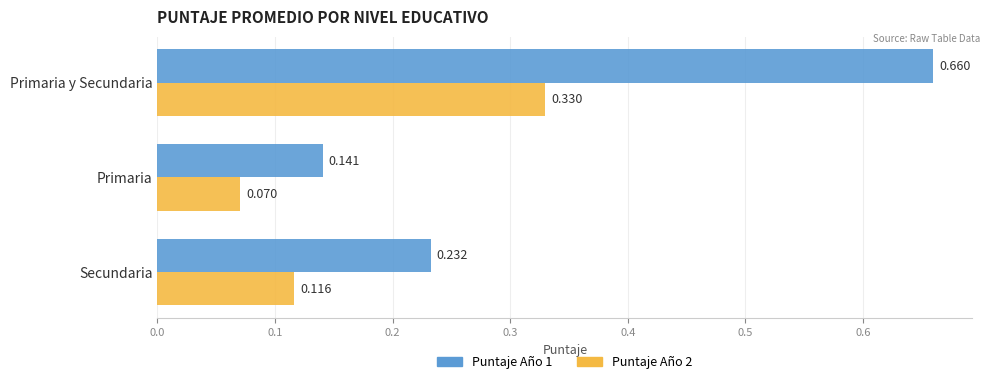

At which label is Puntaje Año 2 closest to 0?

Primaria